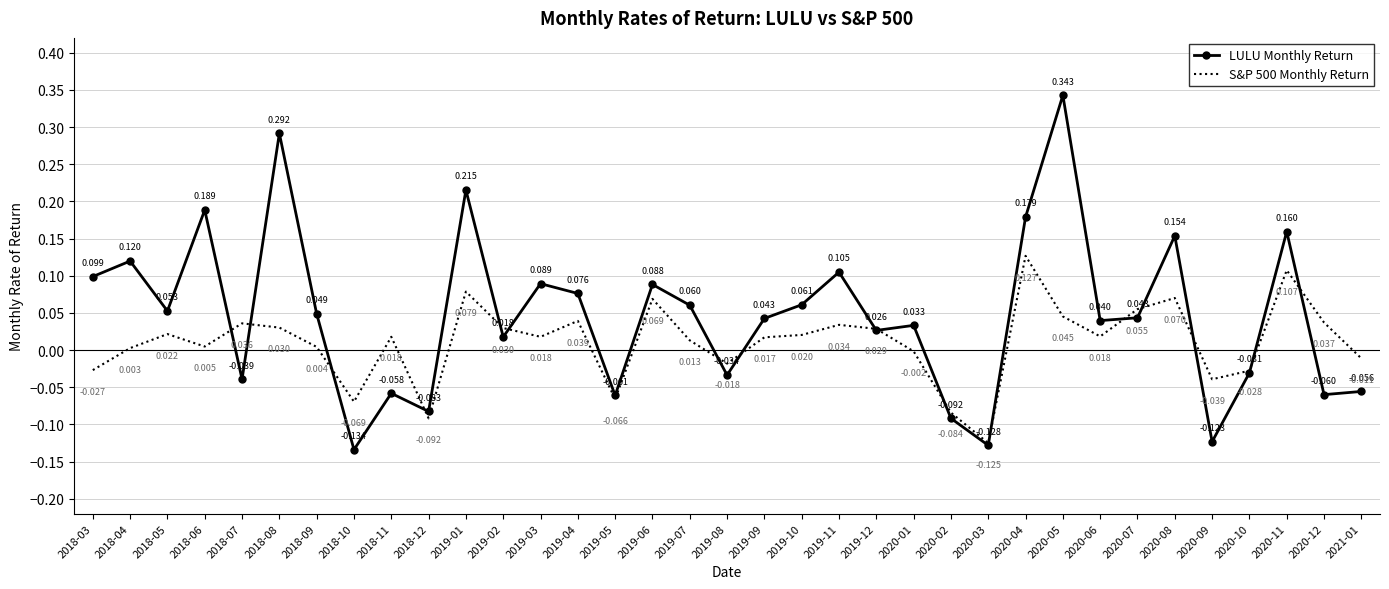

At which label is LULU Monthly Return closest to 0?

2019-02